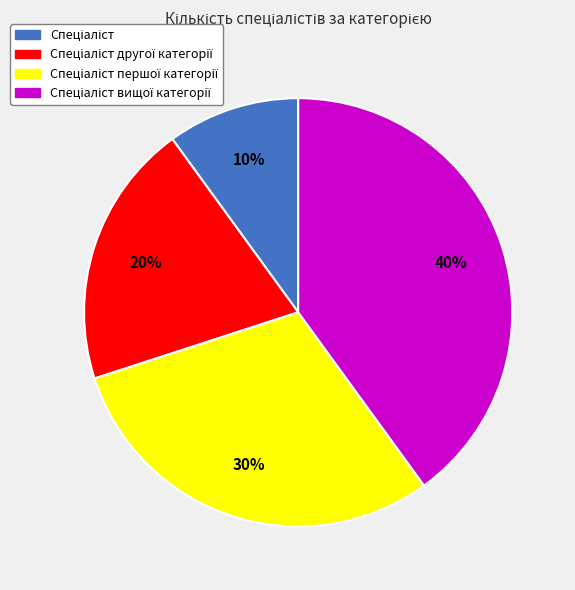

To the nearest percent, what is the difference between the largest and smallest slice percentages?

30%